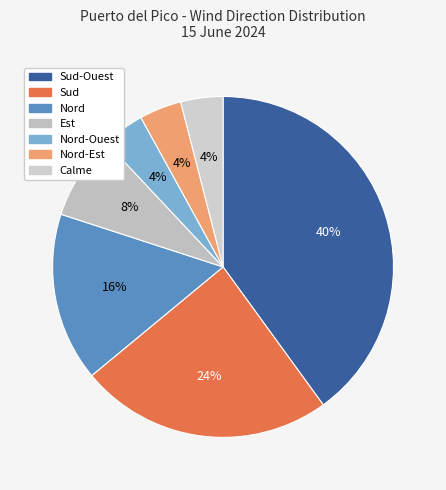

To the nearest percent, what portion does Sud-Ouest represent?

40%